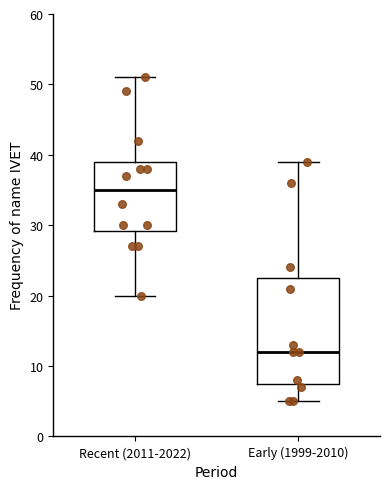

Comparing the boxes themselves (not the whiskers), which one is the tallest?

Early (1999-2010)